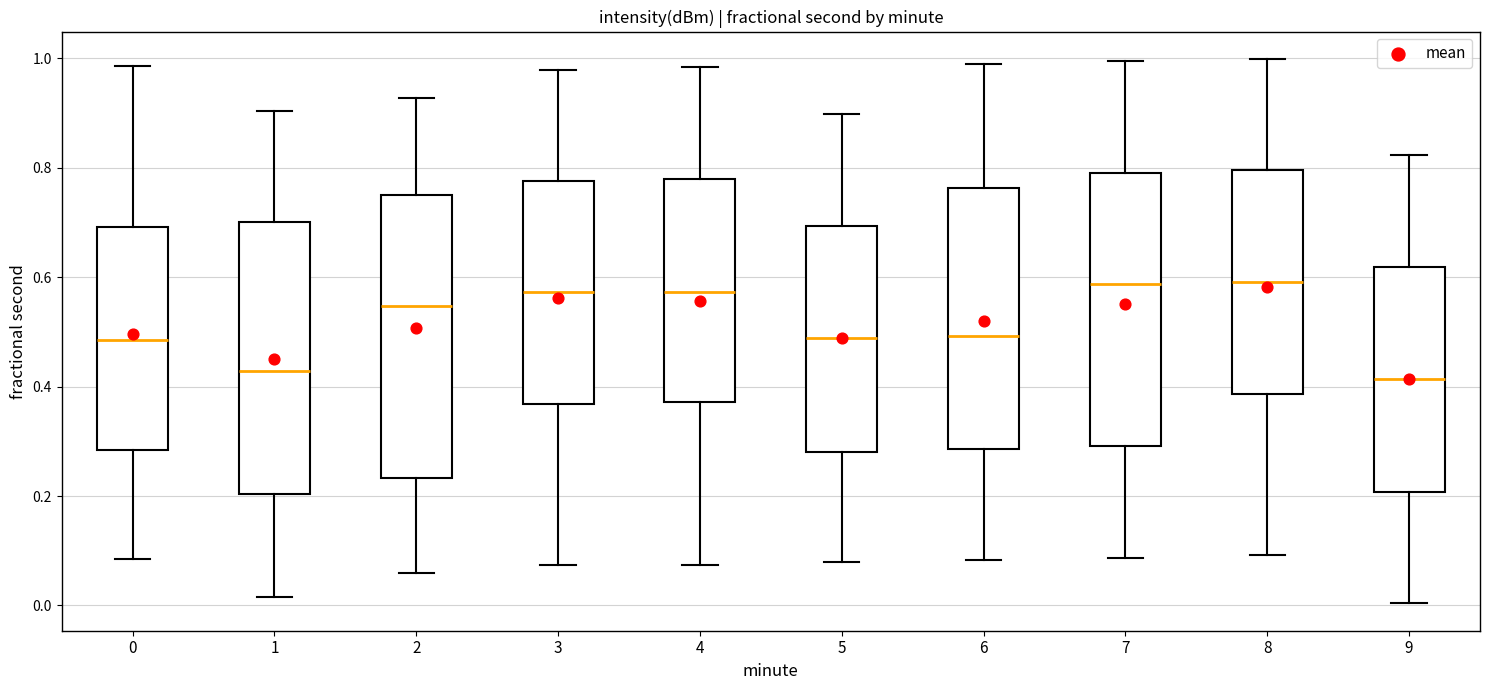

Reading left to right, read every box against the y-axis: the position of its median line, the range the box covers, and the ends of its whiskers. The values are not printed on the chart, so give them approximately, as read against the axis.

0: median 0.48, box 0.28 to 0.70, whiskers 0.08 to 0.98
1: median 0.42, box 0.20 to 0.70, whiskers 0.02 to 0.90
2: median 0.54, box 0.24 to 0.74, whiskers 0.06 to 0.92
3: median 0.58, box 0.36 to 0.78, whiskers 0.08 to 0.98
4: median 0.58, box 0.38 to 0.78, whiskers 0.08 to 0.98
5: median 0.48, box 0.28 to 0.70, whiskers 0.08 to 0.90
6: median 0.50, box 0.28 to 0.76, whiskers 0.08 to 1.00
7: median 0.58, box 0.30 to 0.80, whiskers 0.08 to 1.00
8: median 0.60, box 0.38 to 0.80, whiskers 0.10 to 1.00
9: median 0.42, box 0.20 to 0.62, whiskers 0.00 to 0.82